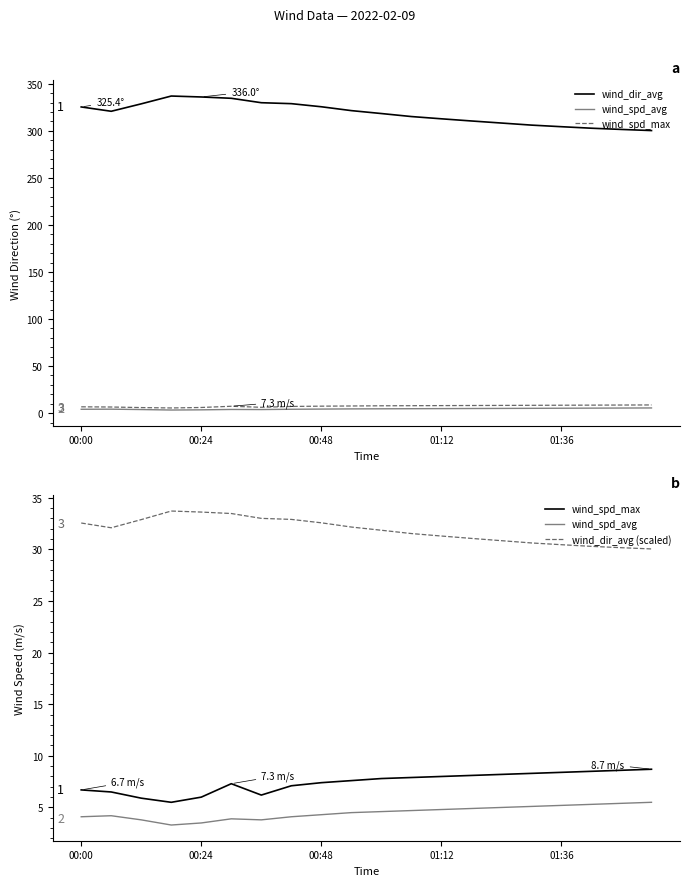

Does the chart display data point markers on the line(s)?

No